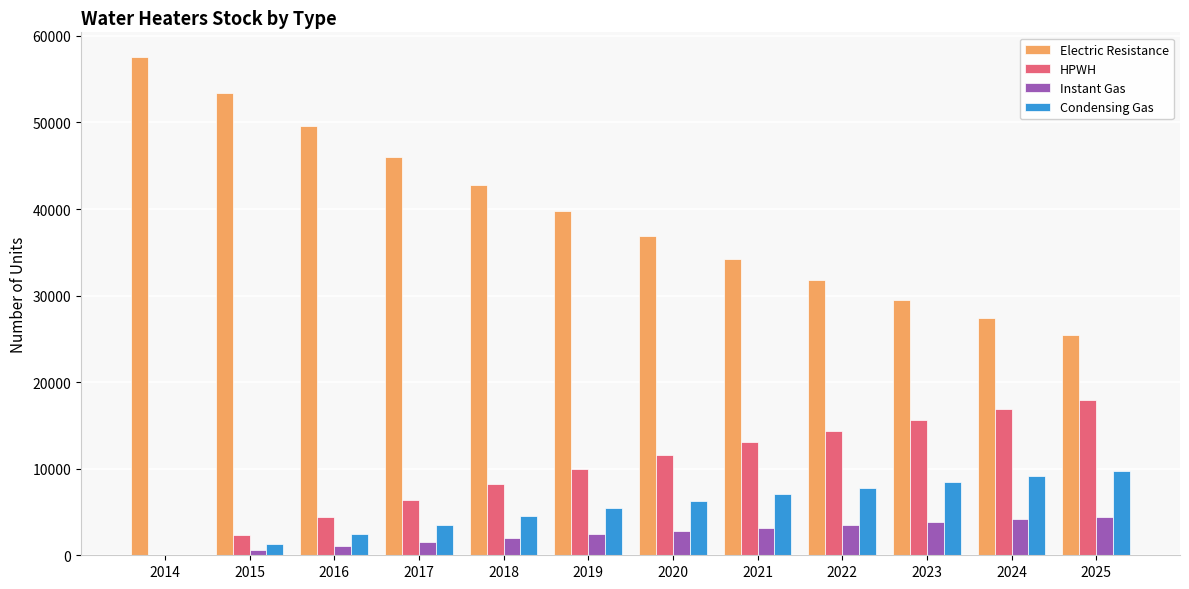

What is the maximum value for HPWH?

17938.5